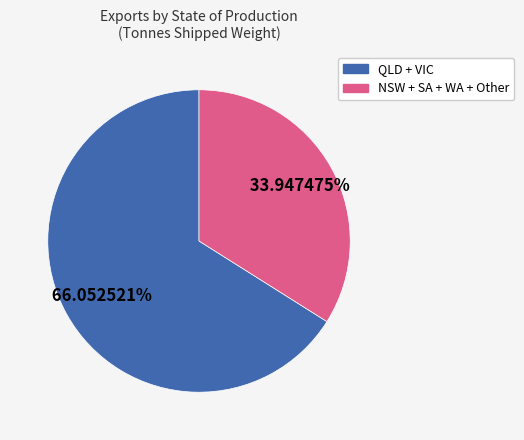

Is there a majority slice in this chart?

Yes